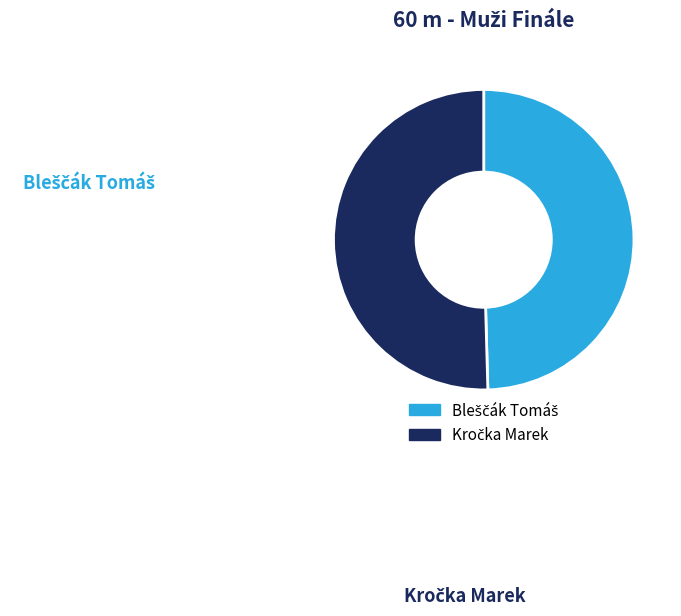

Between Kročka Marek and Bleščák Tomáš, which is larger?

Kročka Marek